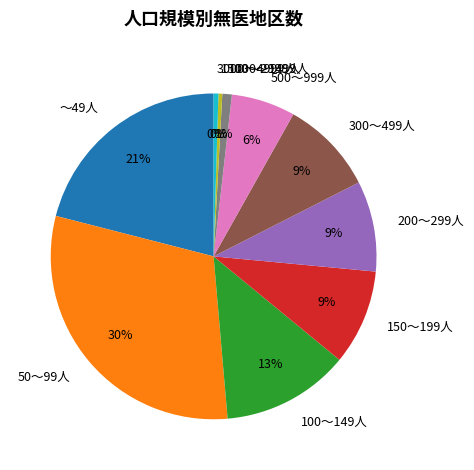

To the nearest percent, what is the average slice percentage?

10%